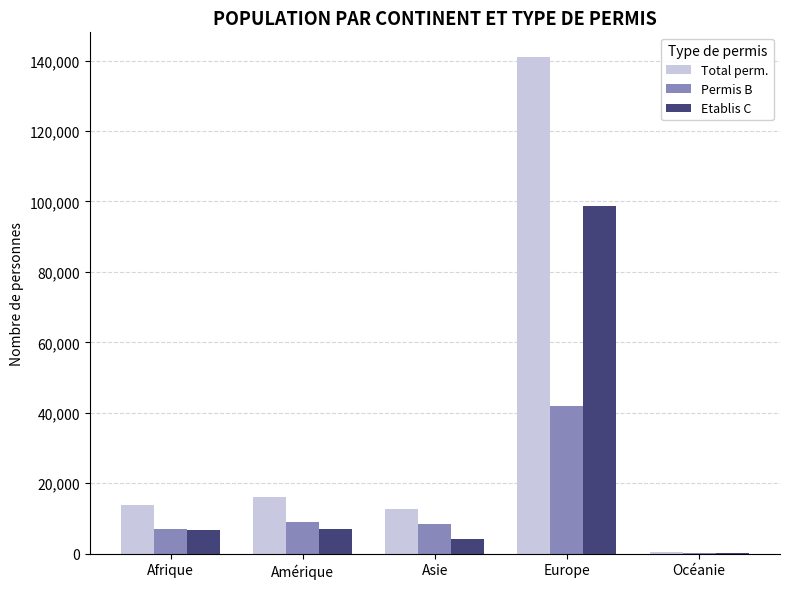

What are all the series names shown in the legend?

Total perm., Permis B, Etablis C